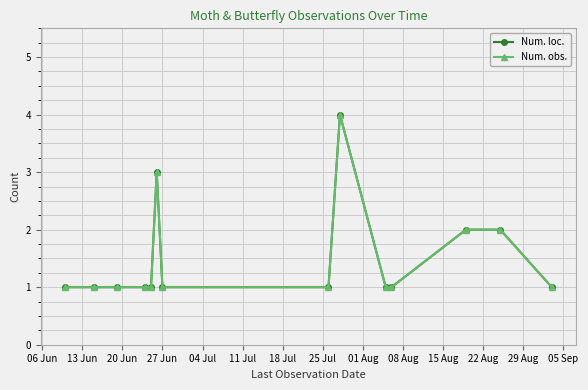

List the series in order of their peak value, highest first.

Num. loc., Num. obs.